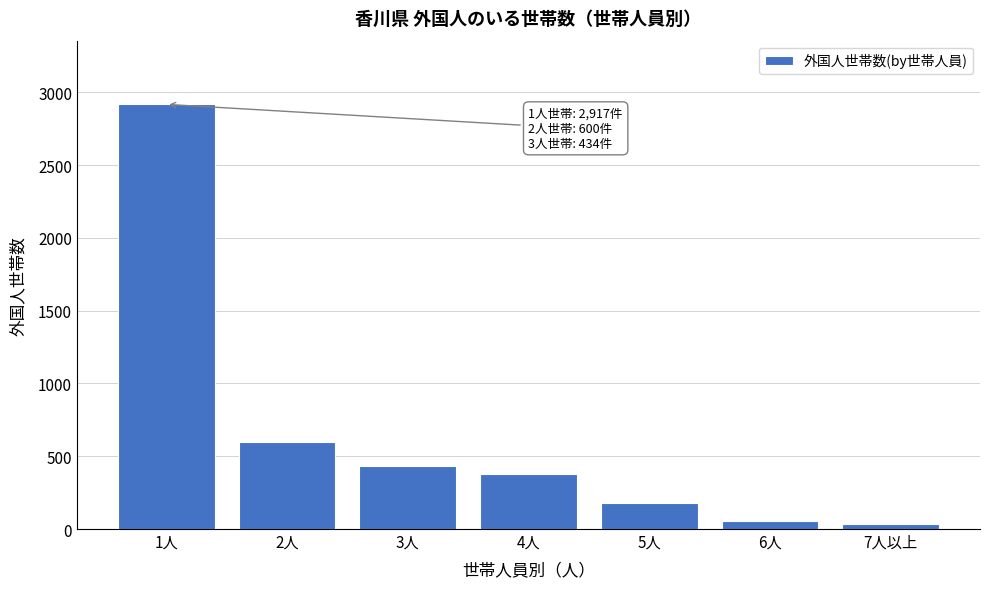

Reading left to right, list all the values displayed in this chart.

2917	600	434	380	180	54	33